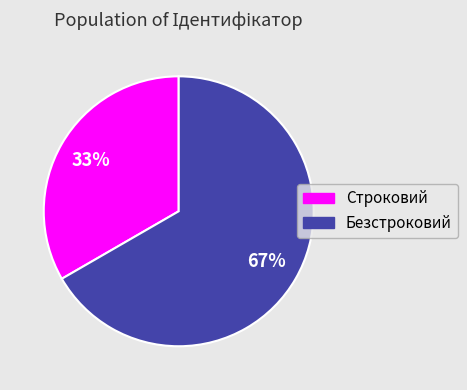

Is there a majority slice in this chart?

Yes